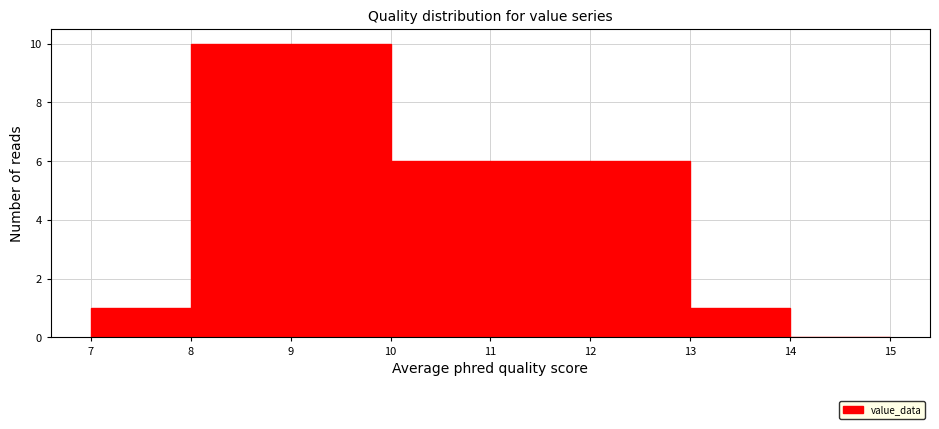

What is the height of the bar covering 9 to 10 on the x-axis? The values are not printed on the chart, so give them approximately, as read against the axis.

10